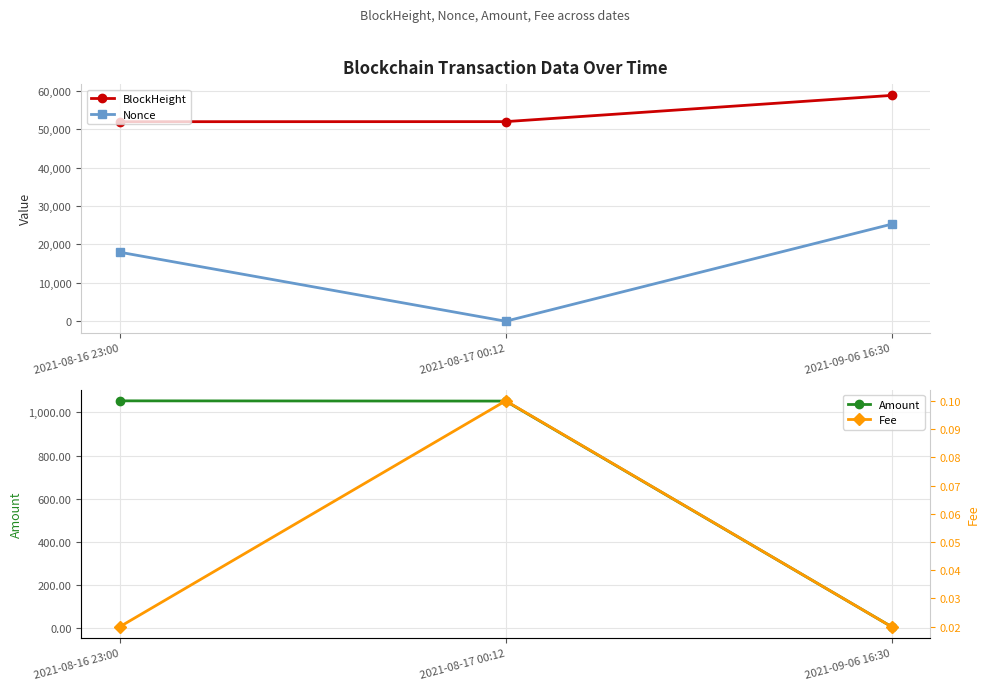

What is the difference between the second highest and minimum values in the Amount series?

1048.0